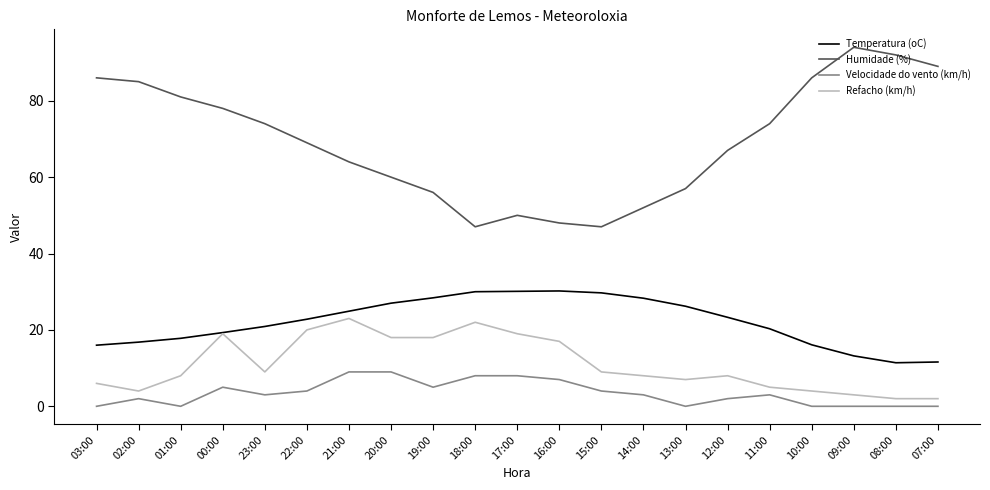

Is the value of Temperatura (oC) at 16:00 greater than the value of Velocidade do vento (km/h) at 01:00?

Yes